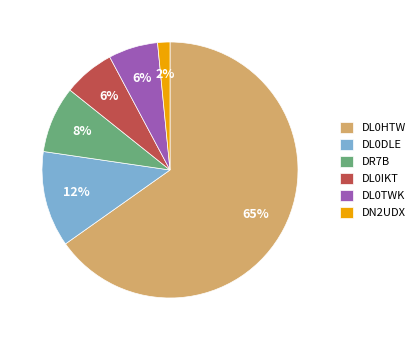

Do DL0HTW and DL0IKT together represent more than half of the pie?

Yes